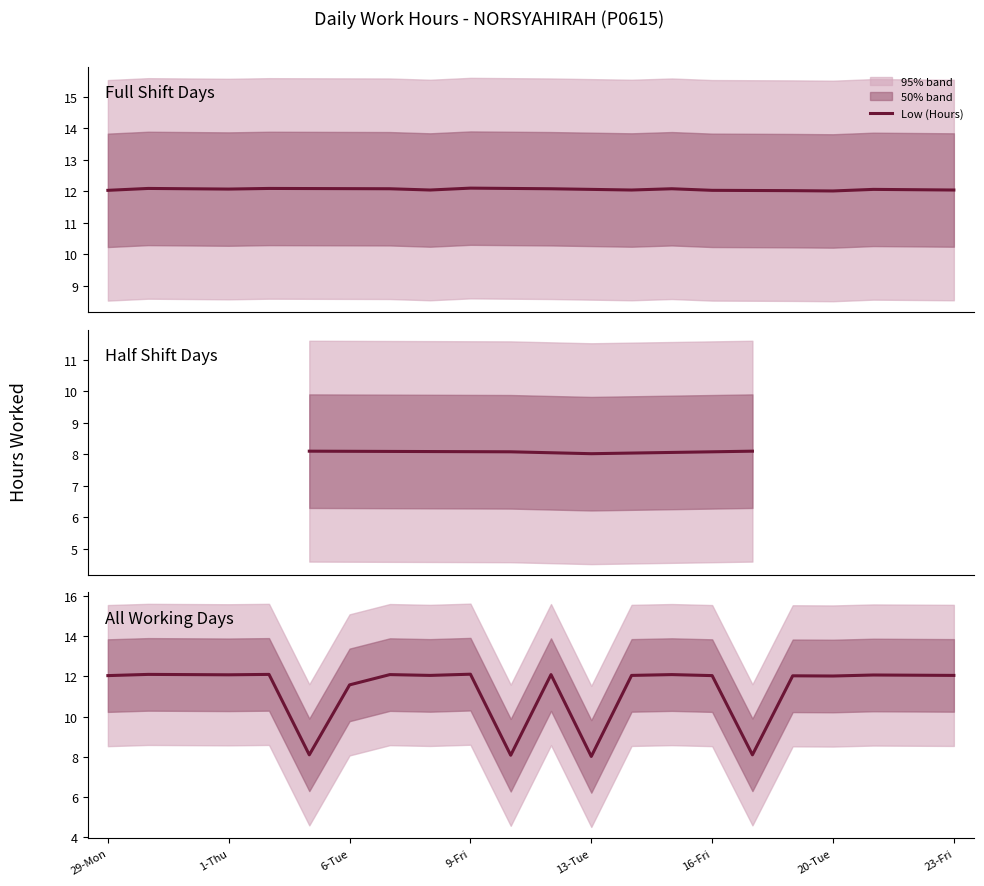

Reading right to left, what are all the values shown in this chart?

12.0	12.1	12.1	12.0	12.0	8.1	12.0	12.1	12.0	8.0	12.1	8.1	12.1	12.0	12.1	11.6	8.1	12.1	12.1	12.1	12.1	12.0